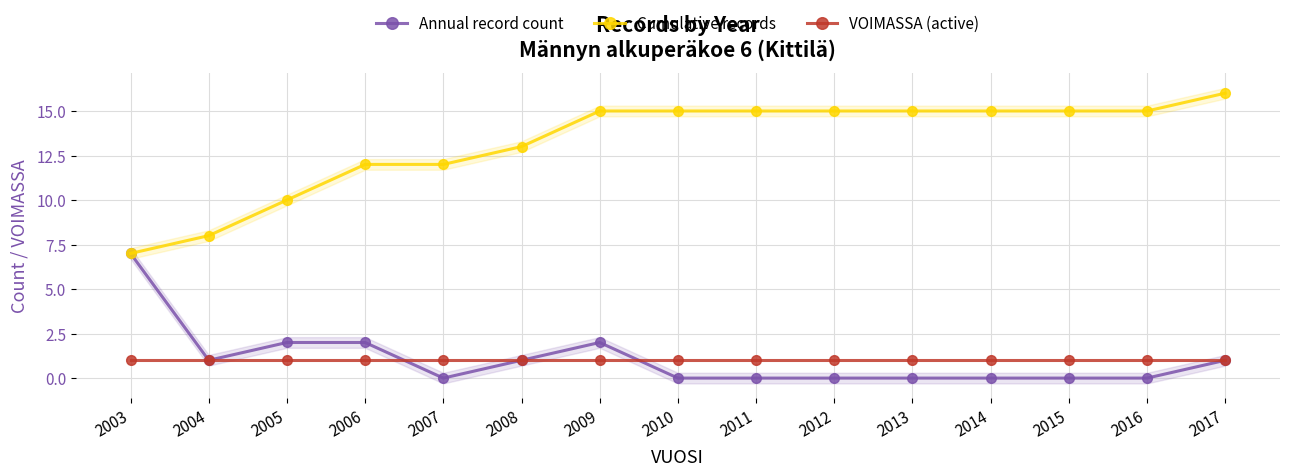

Which series has the widest spread of values?

Cumulative records